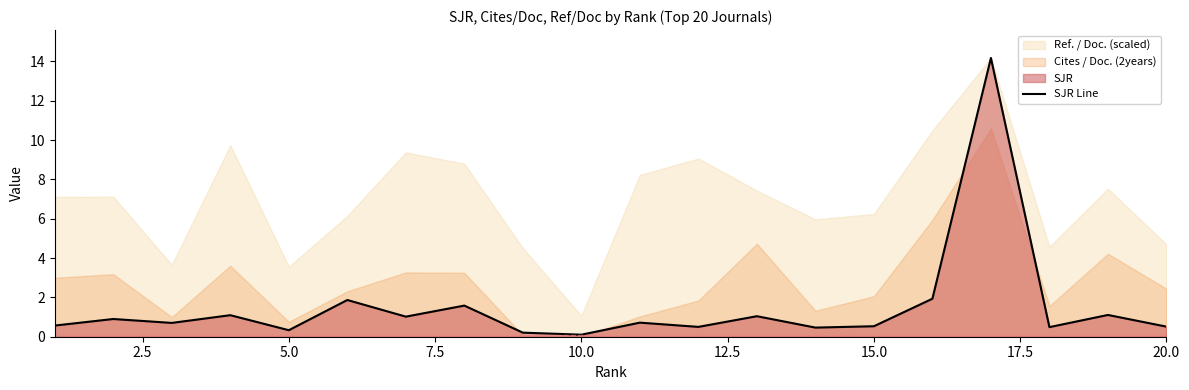

What is the maximum value shown in the chart?

14.2